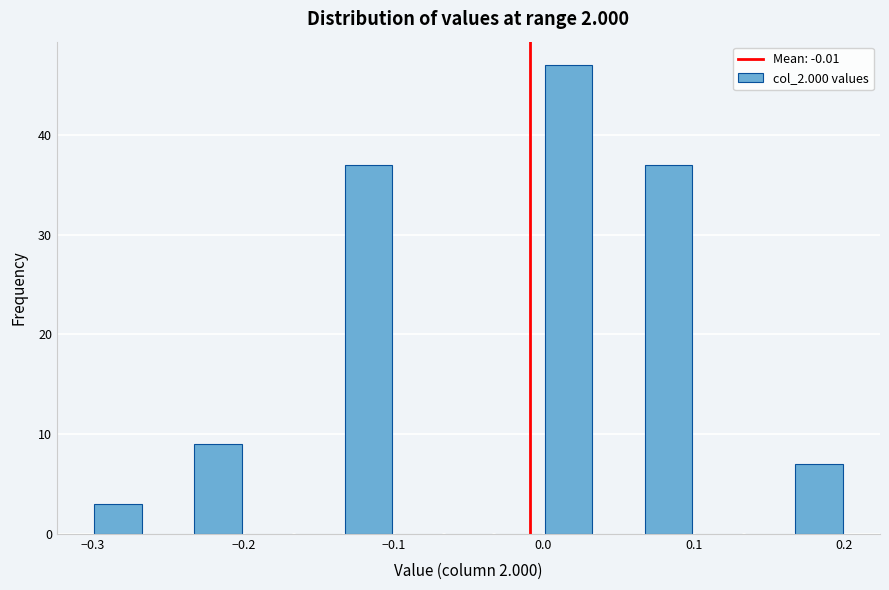

Read against the x-axis, roughly where is the centre of the tallest bar?

0.02